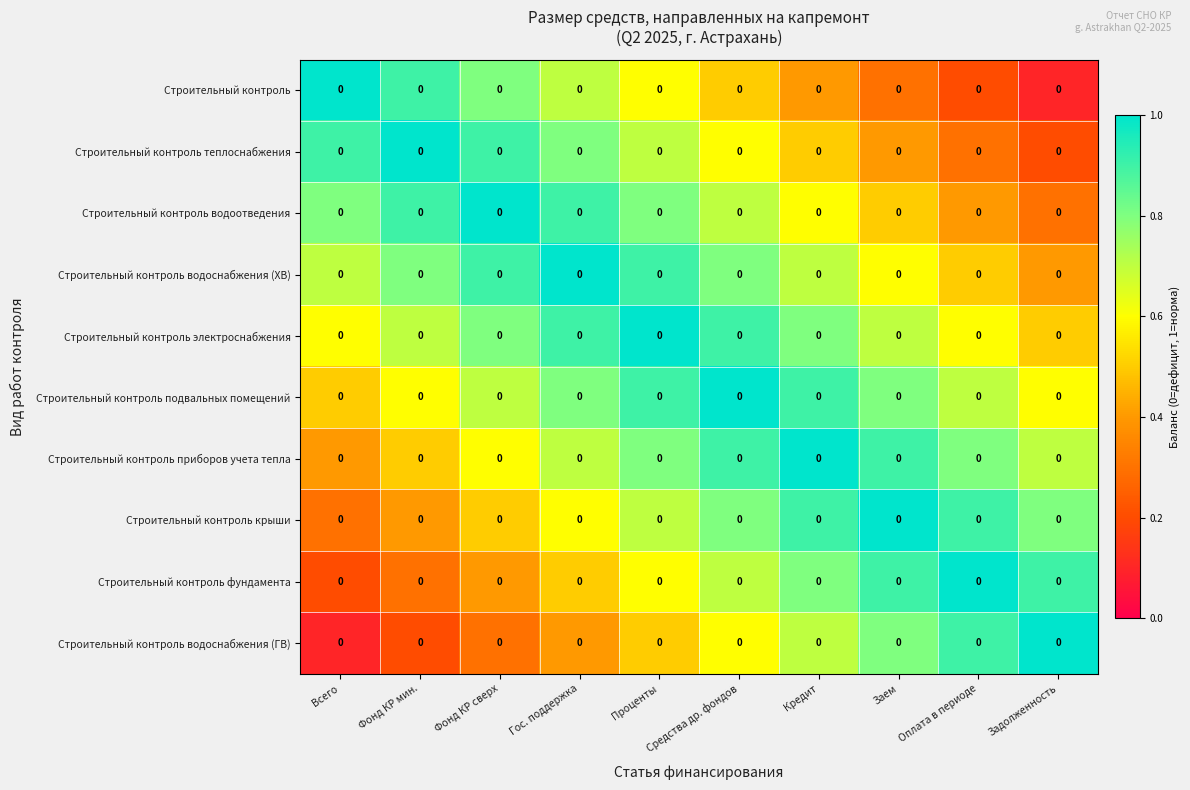

Which series has the largest range (max minus min)?

Строительный контроль